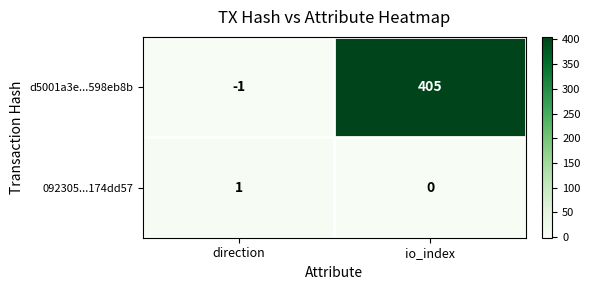

Reading left to right, what are all the values shown in this chart?

d5001a3e...598eb8b: direction=-1	io_index=405
092305...174dd57: direction=1	io_index=0